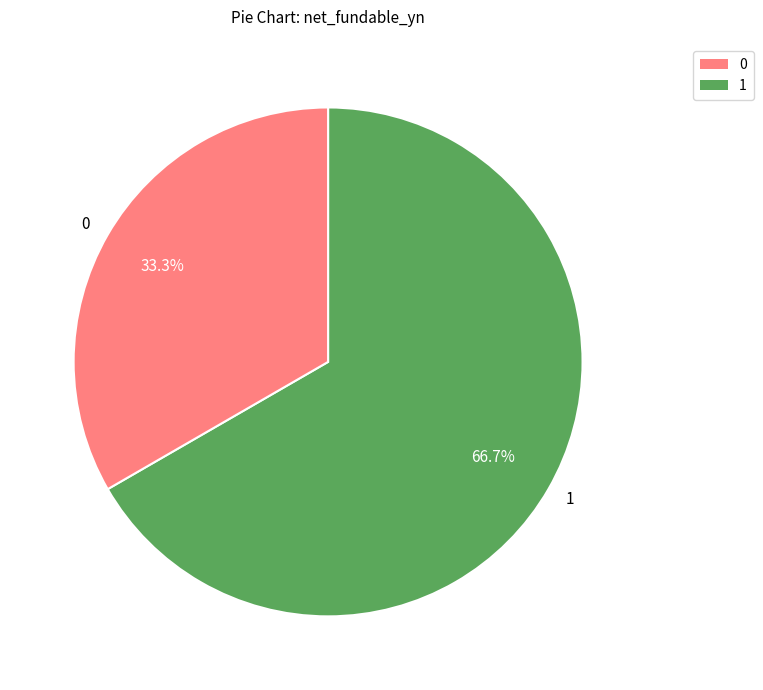

How many segments does this pie chart have?

2